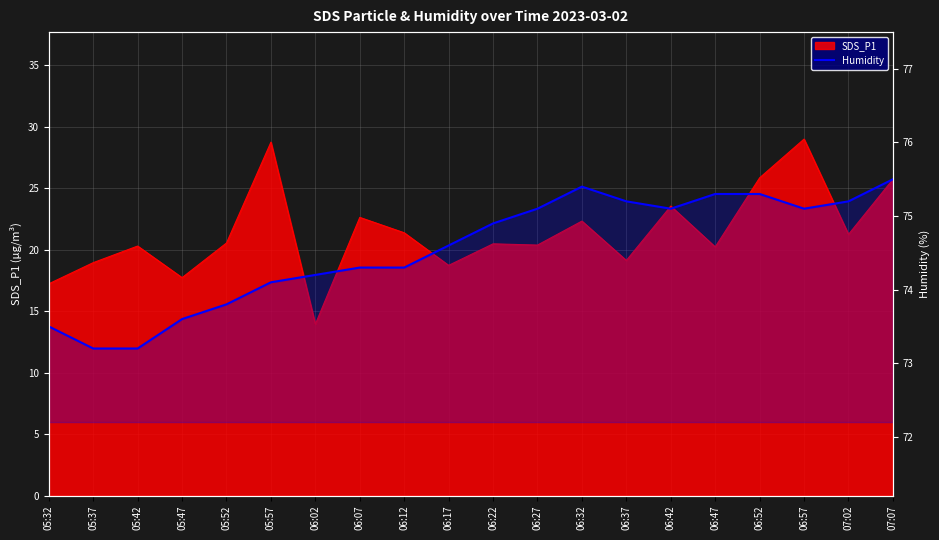

What is the ratio of the value at 05:52 to the value at 06:12?

1.0